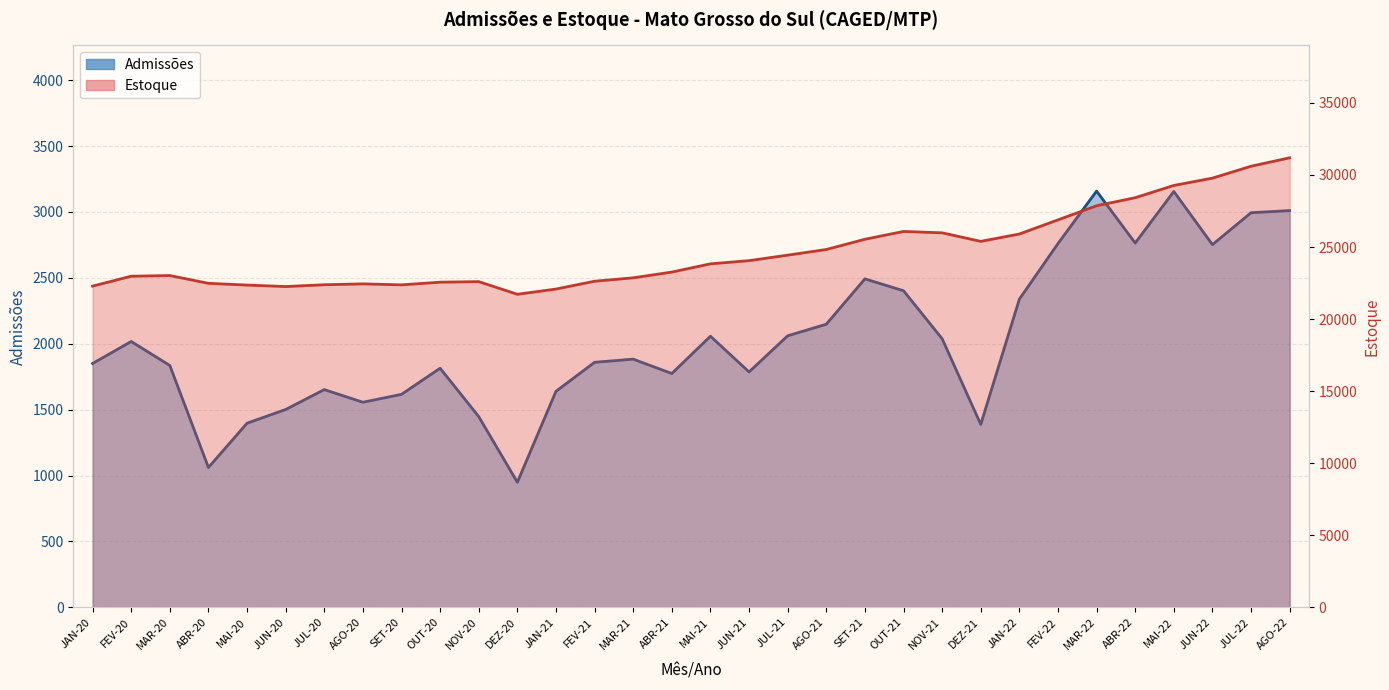

In Estoque, how many points are higher than both neighbors (excluding endpoints)?

4